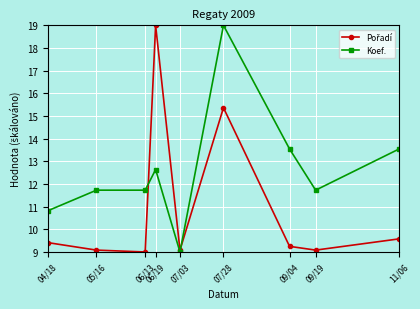

Between 04/18 and 09/04, which series saw the biggest shift?

Koef.